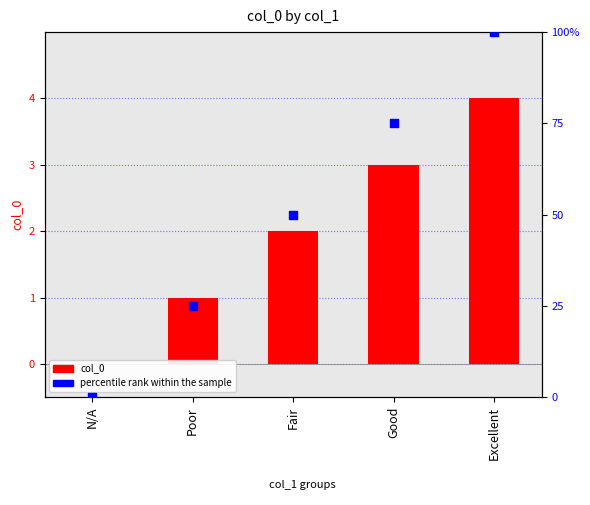

Which series reaches the maximum Y coordinate?

percentile rank within the sample